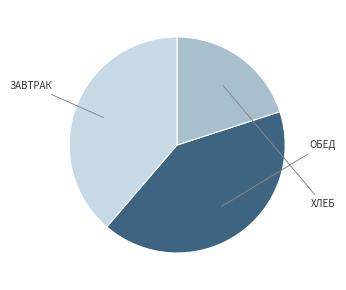

Is there any slice that represents more than half of the pie?

No